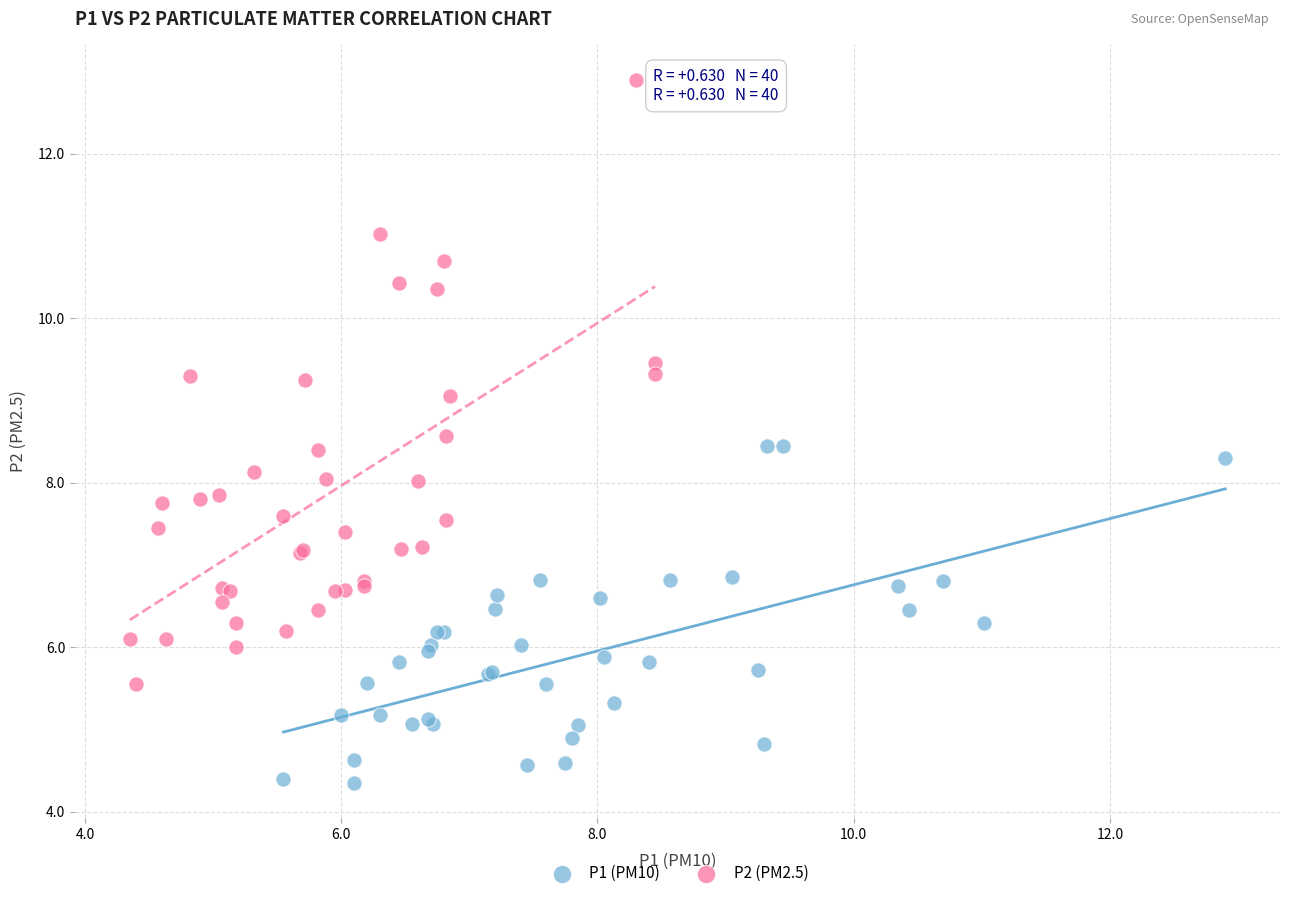

What are all the series names shown in the legend?

P1 (PM10), P2 (PM2.5)